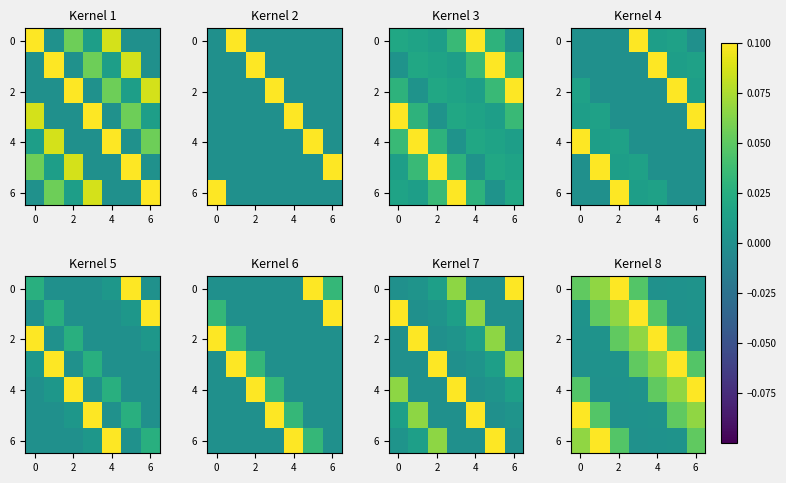

Which category has the highest value in the 2 series?

4